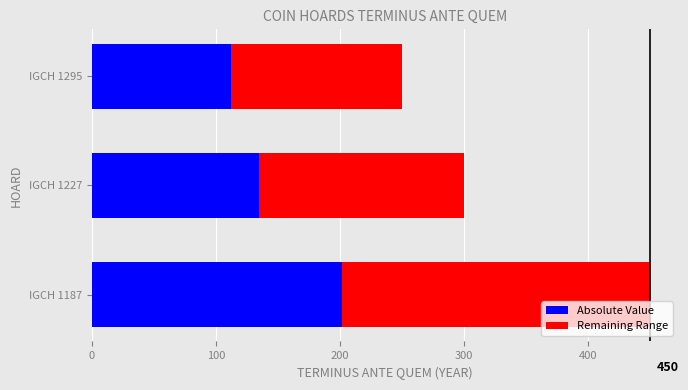

At which label does Absolute Value reach its minimum?

IGCH 1295